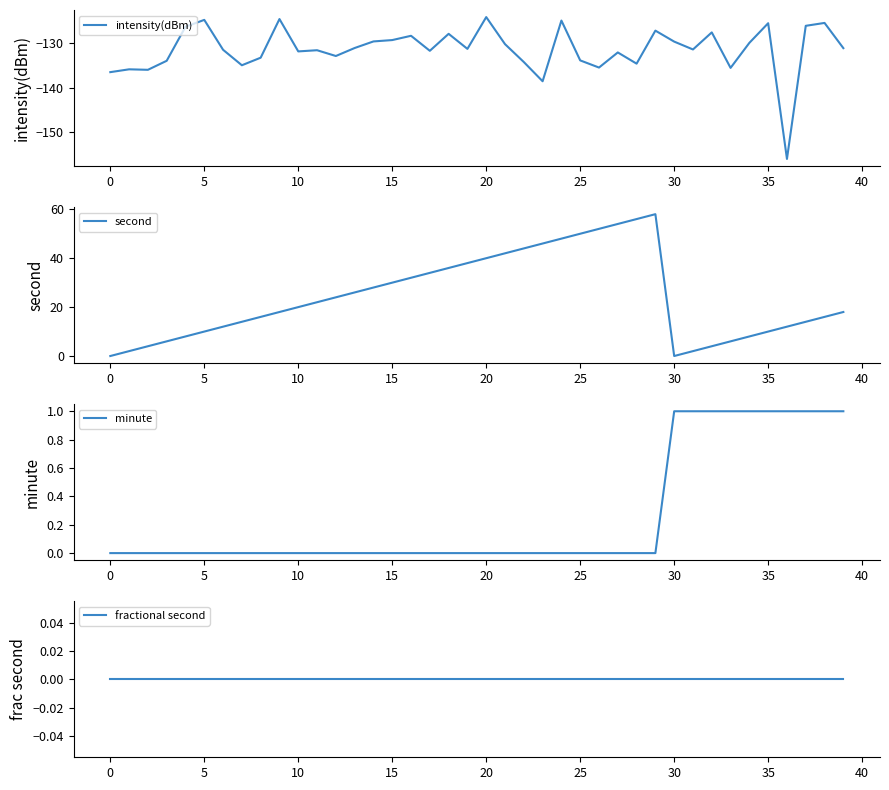

At 17, list the series in order from largest to smallest.

second, minute, fractional second, intensity(dBm)